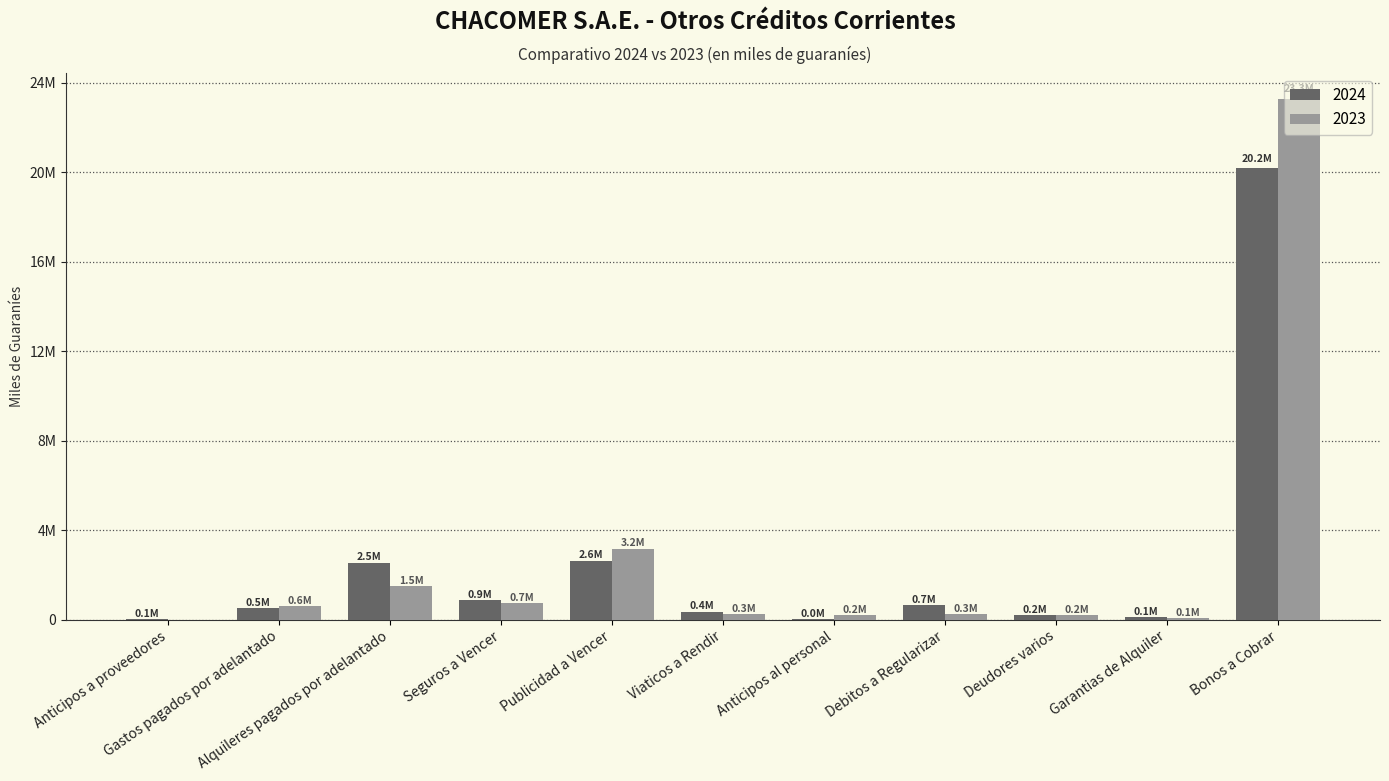

What is the label of the 7th bar from the left?

Anticipos al personal